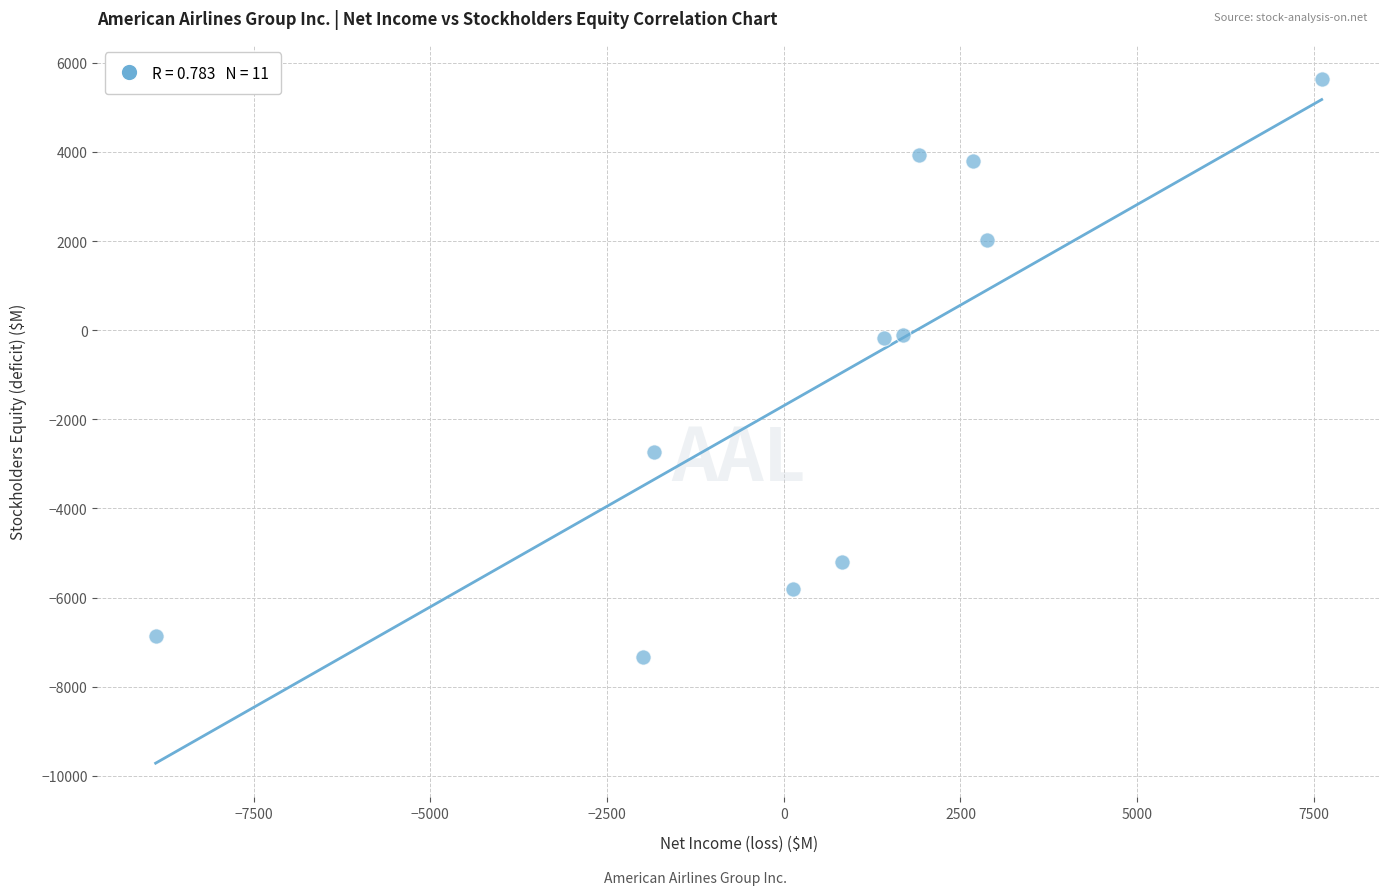

What is the average X value?

584